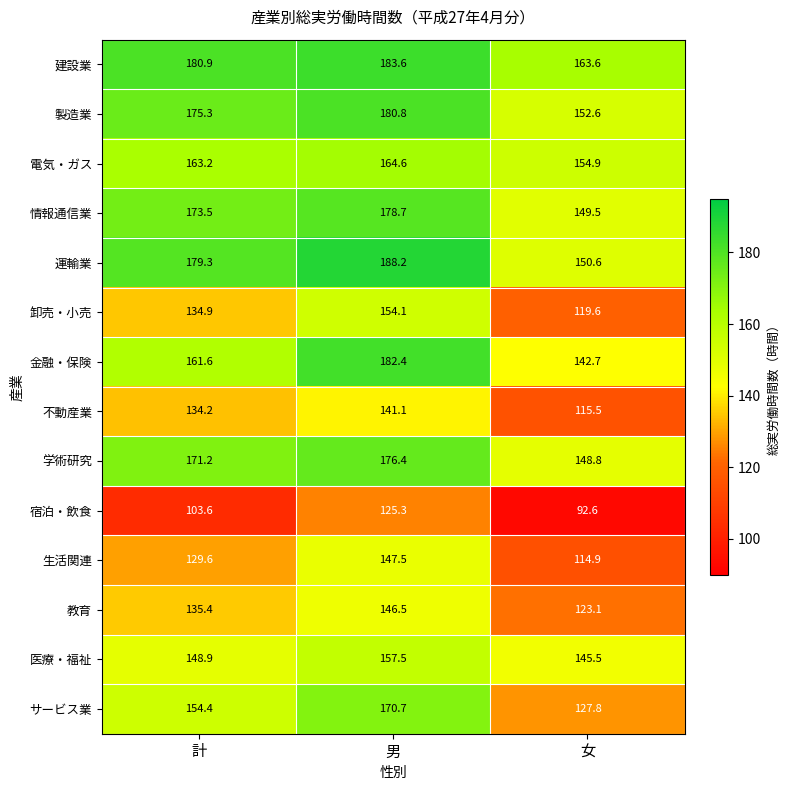

Is it true that 教育 equals 85.0 at 女?

False